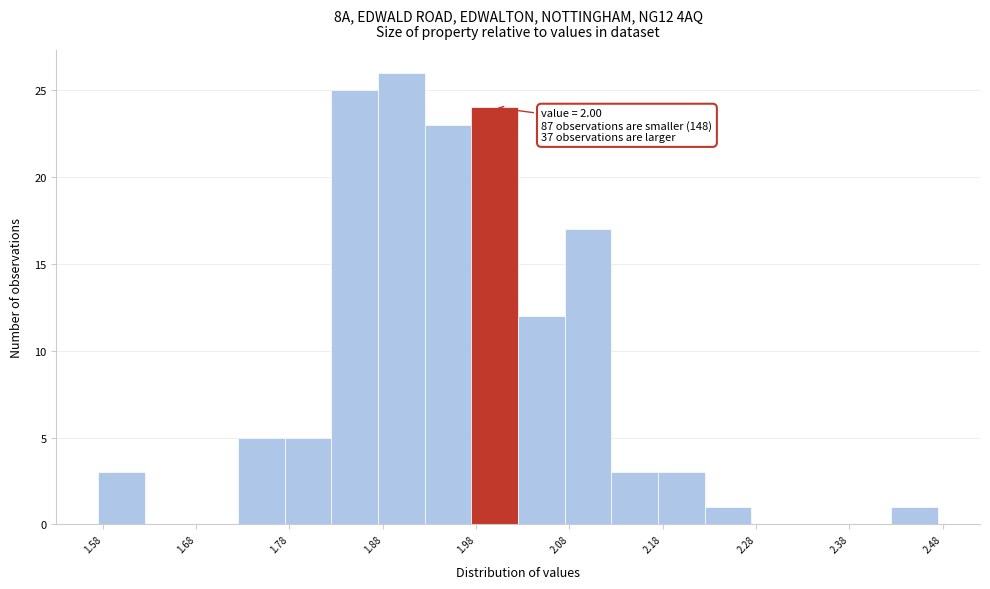

Which range on the x-axis has the tallest bar?

1.875 to 1.925